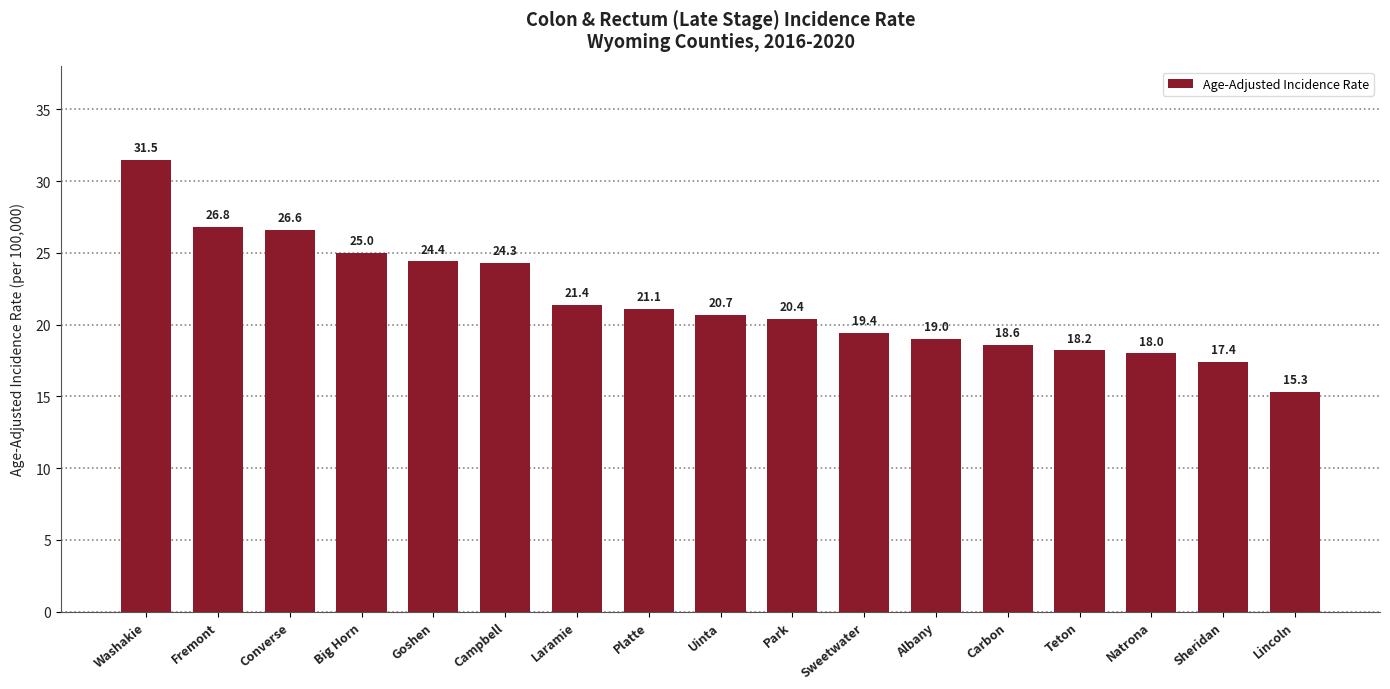

What is the average value?

21.7